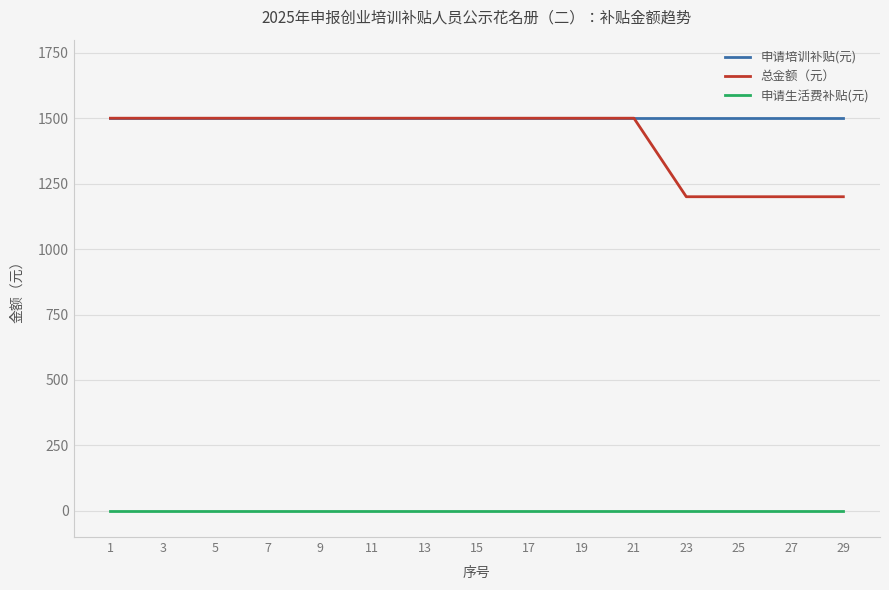

What is the maximum value for 总金额（元）?

1500